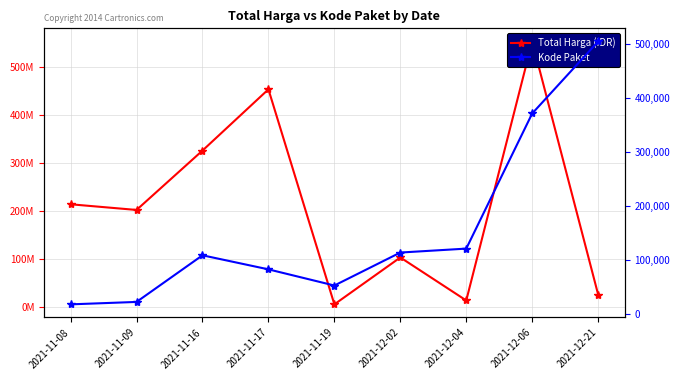

What is the smallest value displayed?

18691